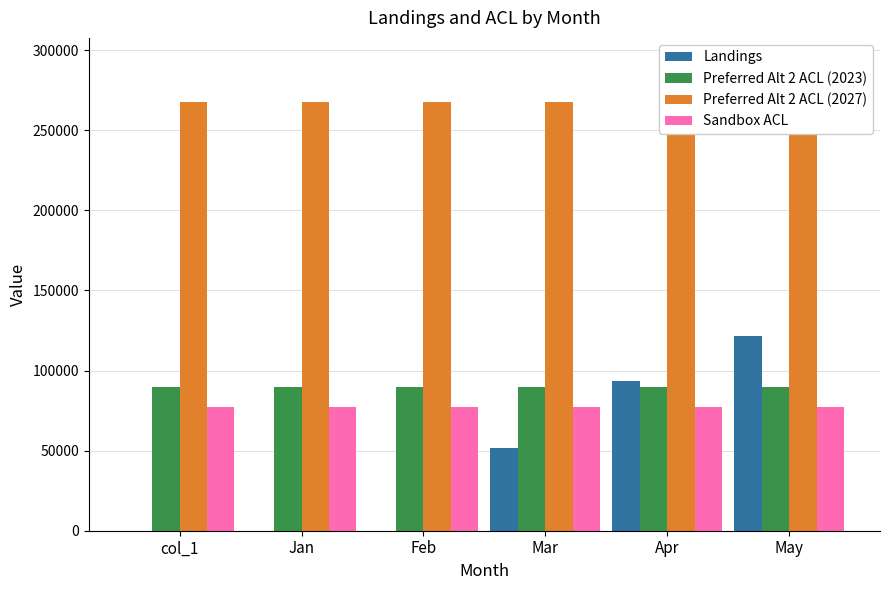

What is the label of the 3rd bar from the right?

Mar